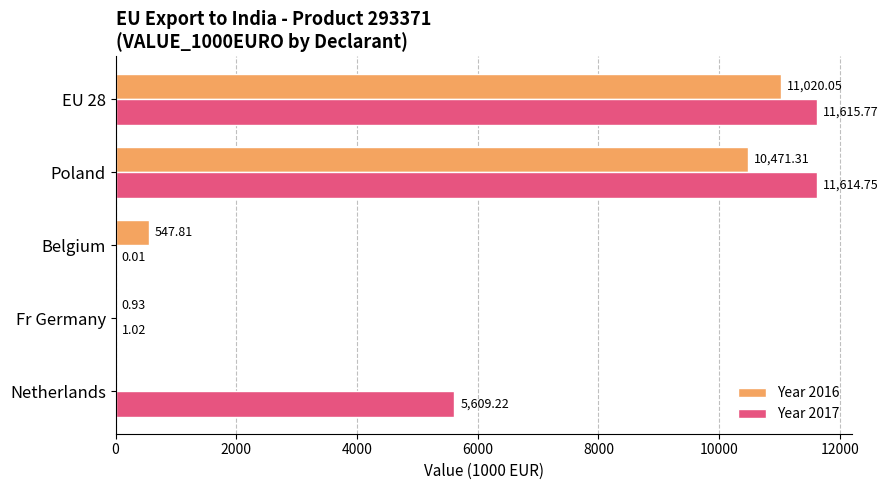

At which category is the sum across all series the highest?

EU 28